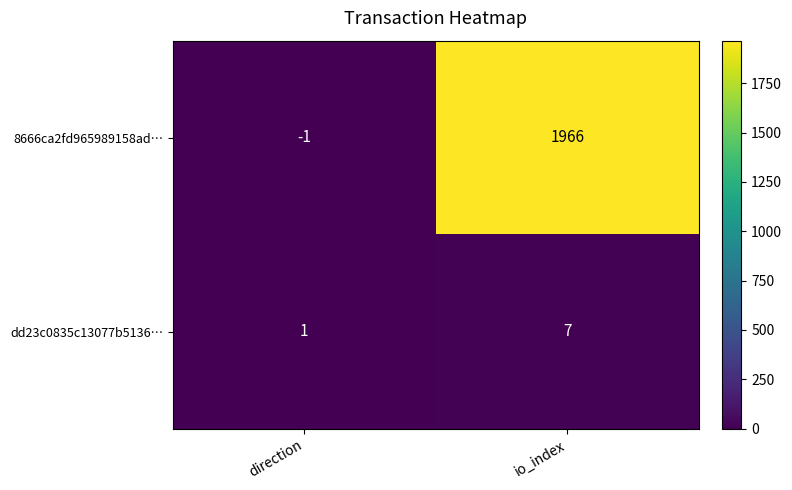

What is the total value across all series at io_index?

1973